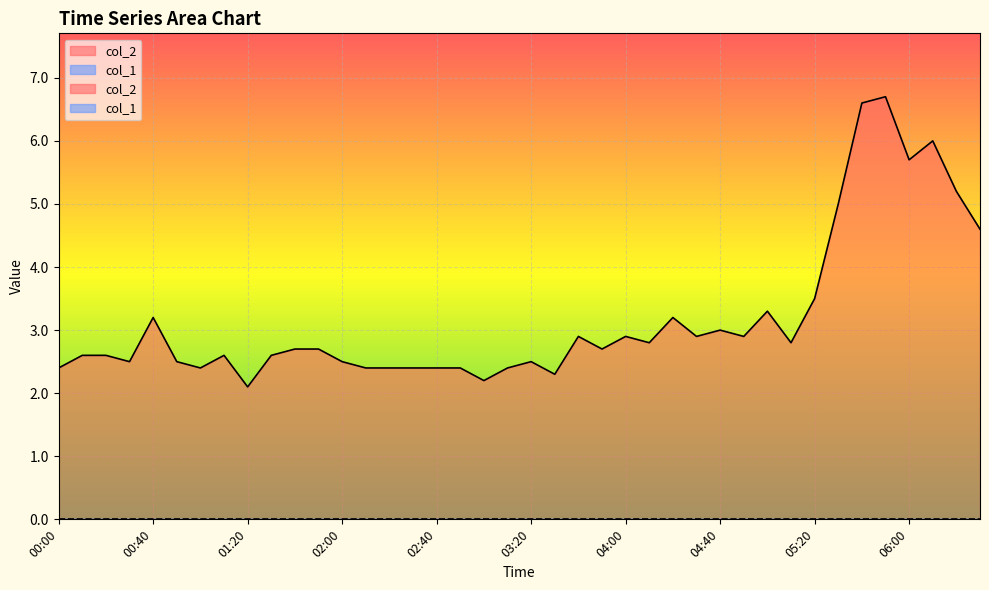

Reading left to right, what are all the values shown in this chart?

00:00=2.4	00:10=2.6	00:20=2.6	00:30=2.5	00:40=3.2	00:50=2.5	01:00=2.4	01:10=2.6	01:20=2.1	01:30=2.6	01:40=2.7	01:50=2.7	02:00=2.5	02:10=2.4	02:20=2.4	02:30=2.4	02:40=2.4	02:50=2.4	03:00=2.2	03:10=2.4	03:20=2.5	03:30=2.3	03:40=2.9	03:50=2.7	04:00=2.9	04:10=2.8	04:20=3.2	04:30=2.9	04:40=3.0	04:50=2.9	05:00=3.3	05:10=2.8	05:20=3.5	05:30=5.0	05:40=6.6	05:50=6.7	06:00=5.7	06:10=6.0	06:20=5.2	06:30=4.6